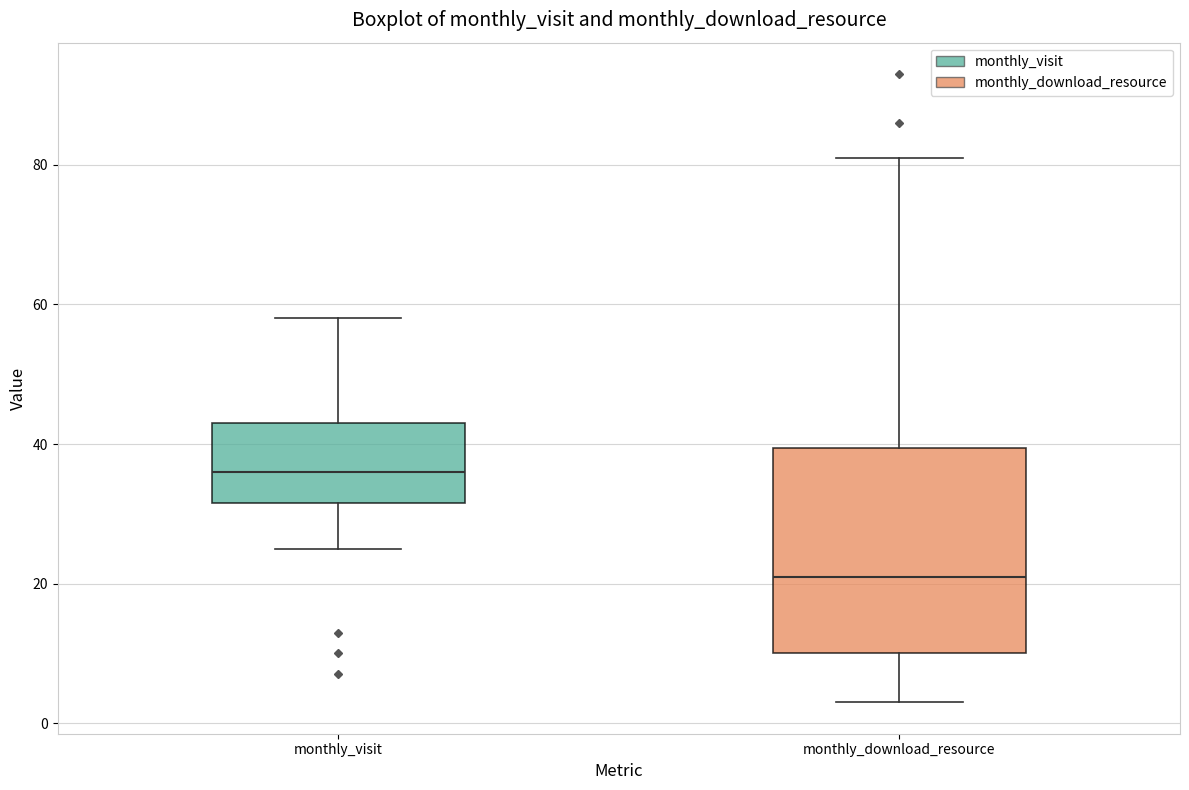

Reading left to right, read every box against the y-axis: the position of its median line, the range the box covers, and the ends of its whiskers. The values are not printed on the chart, so give them approximately, as read against the axis.

monthly_visit: median 36, box 32 to 44, whiskers 26 to 58
monthly_download_resource: median 22, box 10 to 40, whiskers 4 to 82